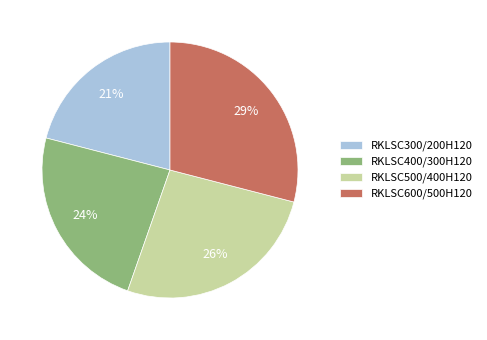

The RKLSC600/500H120 slice represents 29% of the pie. True or false?

True